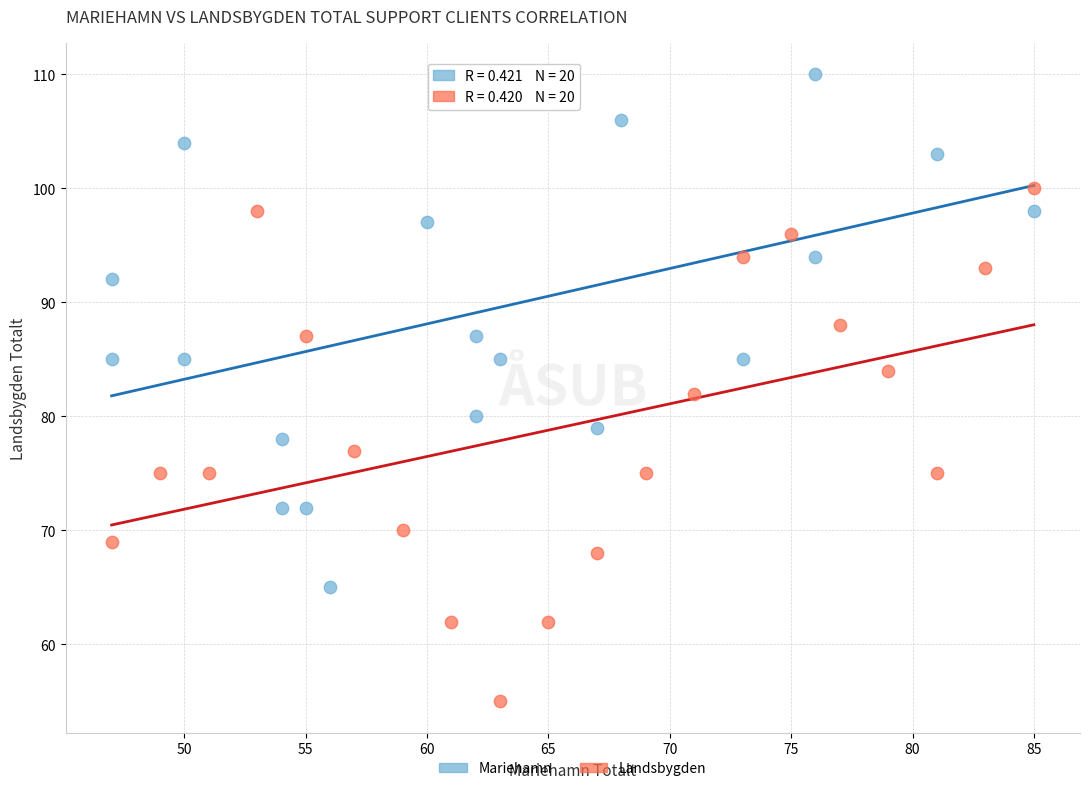

Which series reaches the minimum Y coordinate?

Landsbygden